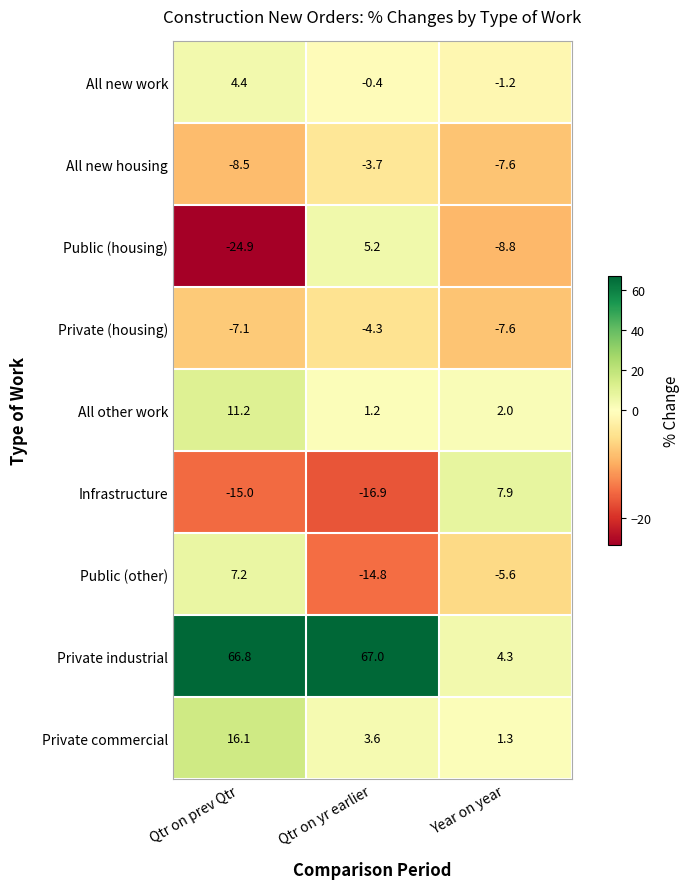

What is the total value across all series at Qtr on prev Qtr?

50.2